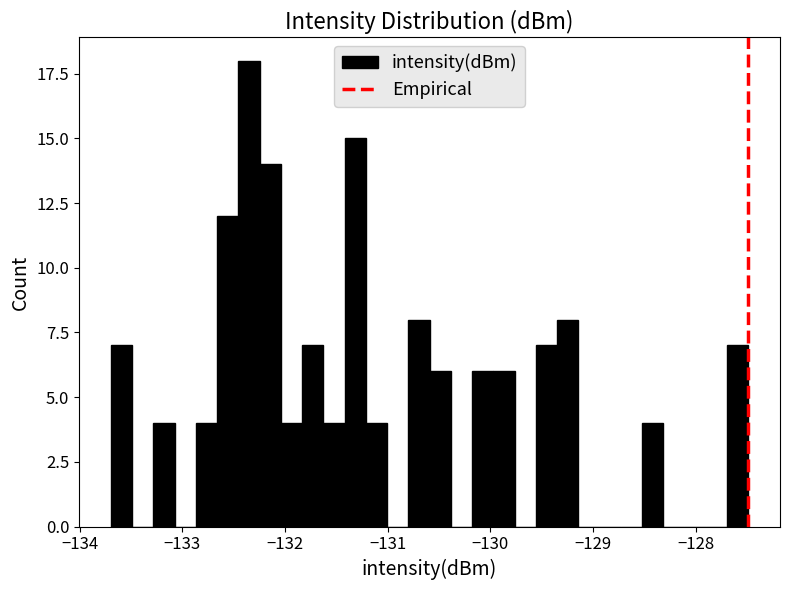

Around what value on the x-axis is the tallest bar? Give the approximate position of its centre, as read against the axis.

-132.3